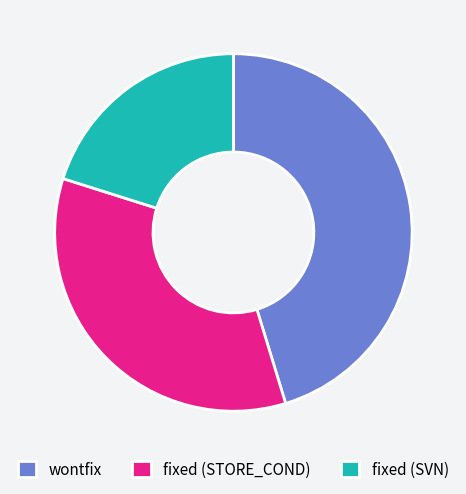

Approximately how many times larger is the value at fixed (STORE_COND) compared to wontfix?

0.8